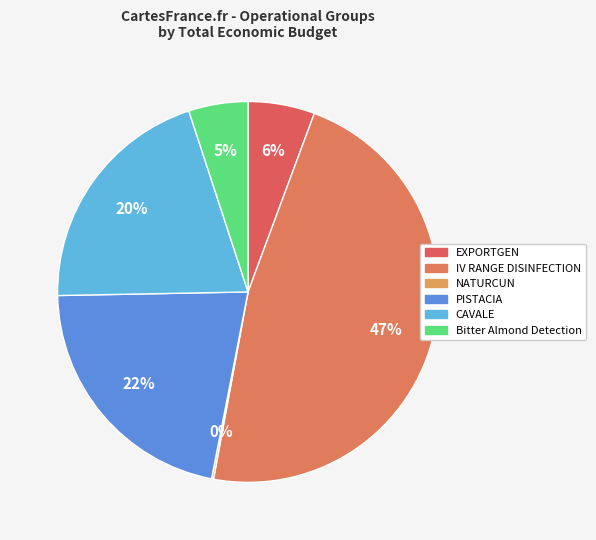

Which category has the biggest portion of the pie?

IV RANGE DISINFECTION